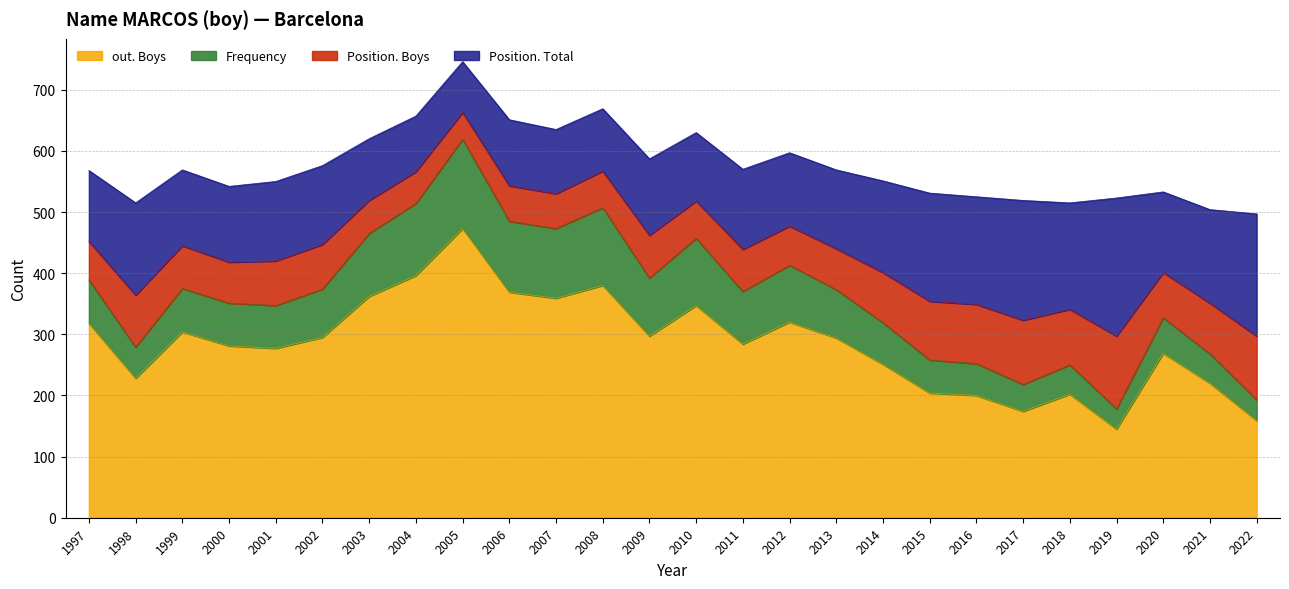

What is the total value across all series at 2017?

519